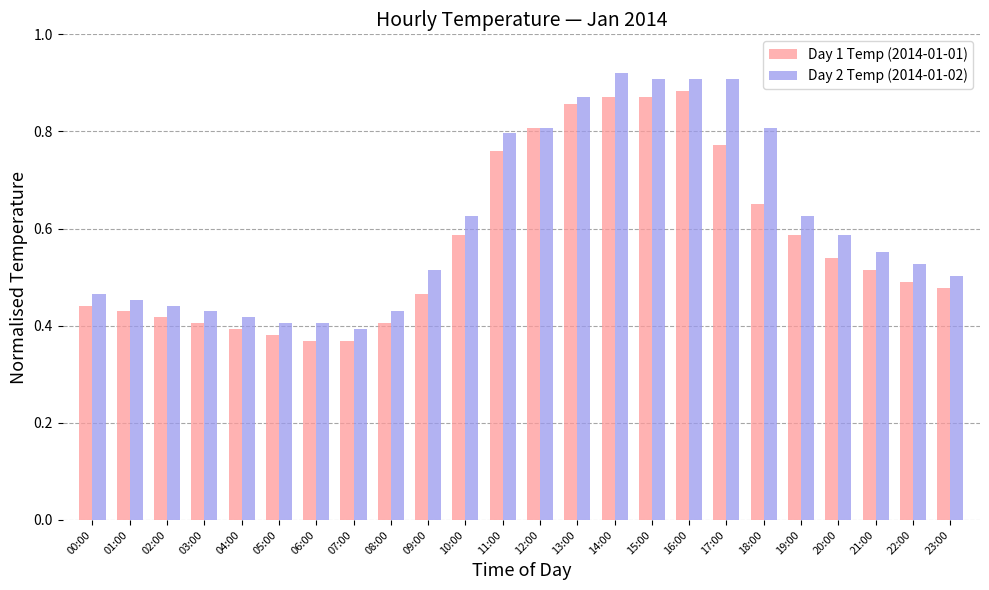

What are all the series names shown in the legend?

Day 1 Temp (2014-01-01), Day 2 Temp (2014-01-02)